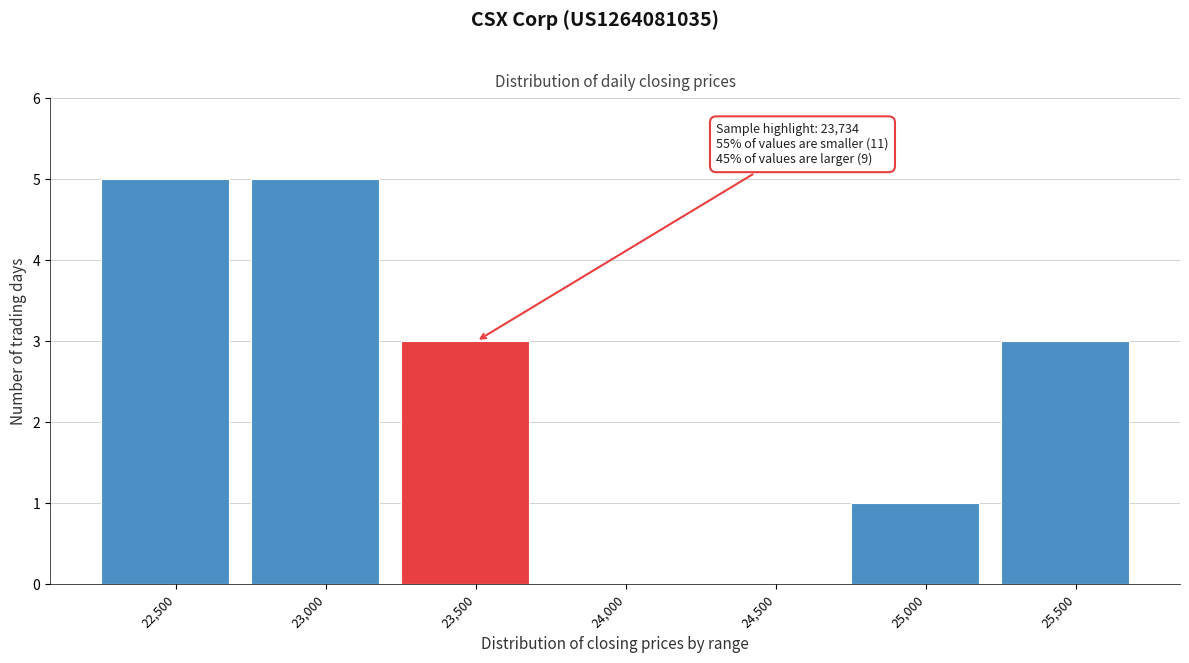

Reading right to left, what are all the values shown in this chart?

25,500=3	25,000=1	24,500=0	24,000=0	23,500=3	23,000=5	22,500=5